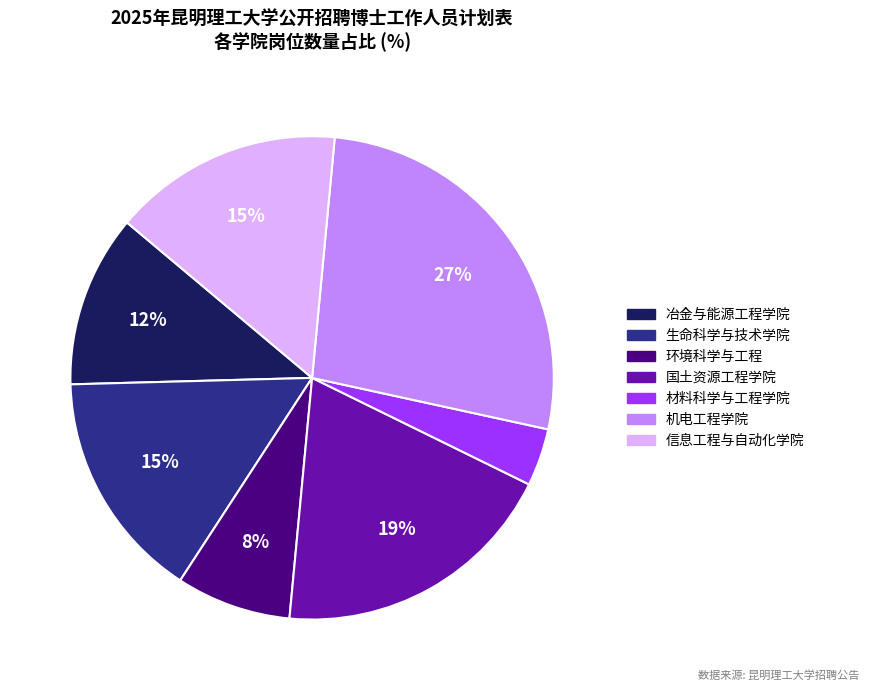

To the nearest percent, what percentage of the pie is 机电工程学院?

27%